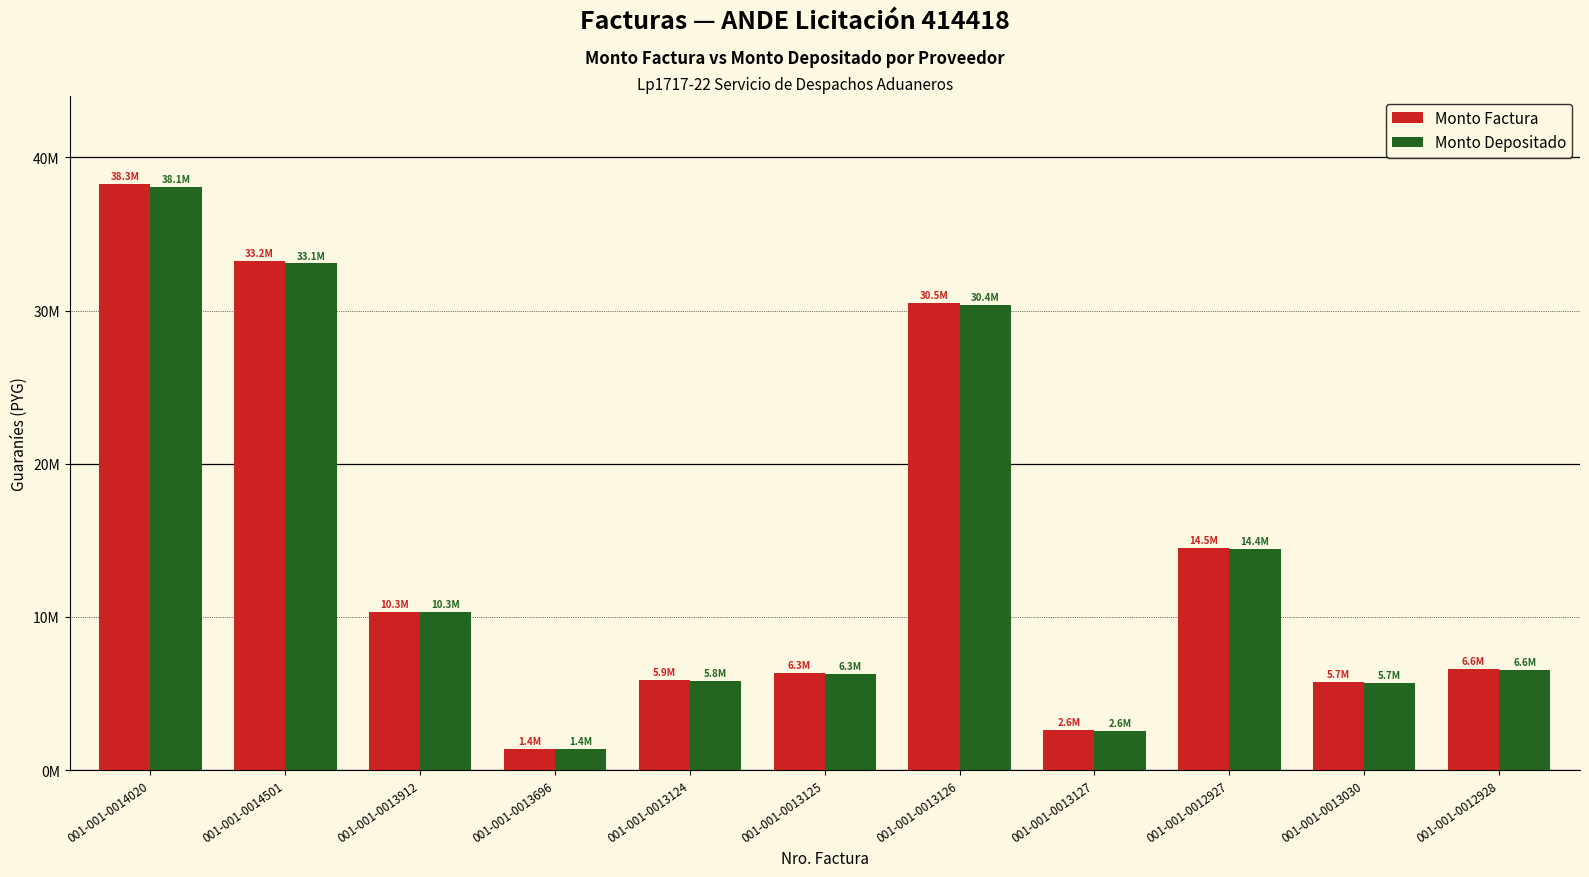

Is the value of Monto Depositado at 001-001-0012927 greater than the value of Monto Factura at 001-001-0013030?

Yes